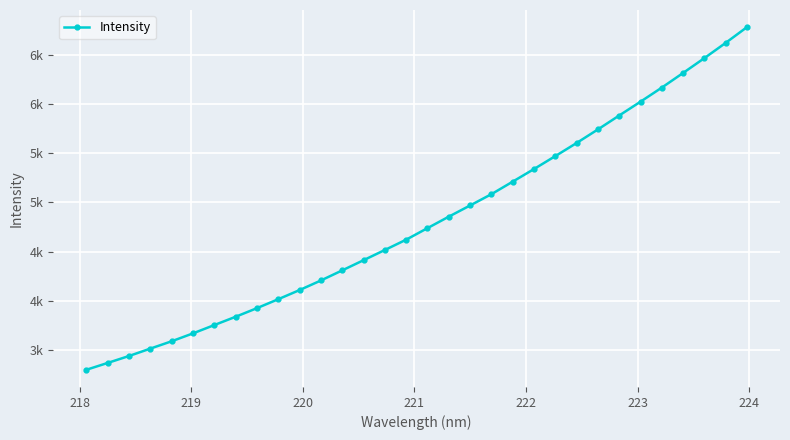

Reading left to right, extract all data points from this chart.

3296.1	3365.9	3436.5	3511.9	3586.5	3666.9	3751.5	3836.1	3923.8	4014.9	4108.0	4205.7	4308.4	4412.1	4516.1	4621.1	4738.6	4855.4	4969.4	5084.3	5212.0	5340.4	5472.1	5605.4	5743.7	5885.4	6026.1	6169.4	6318.6	6469.7	6624.9	6785.2